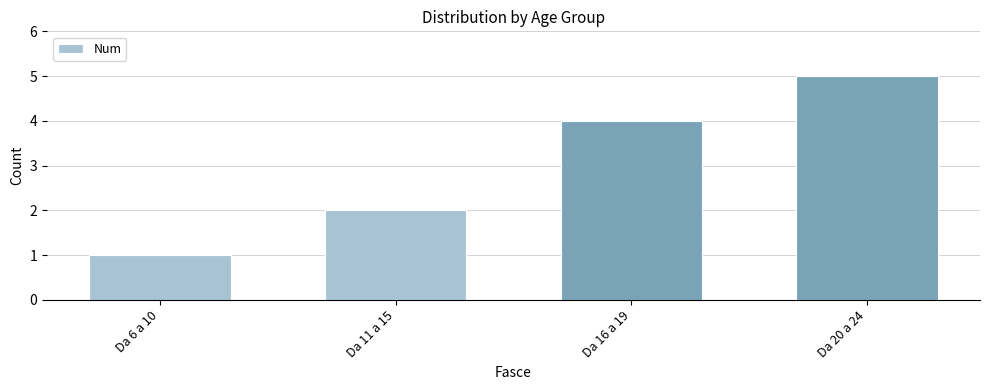

What is the maximum value shown in the chart?

5